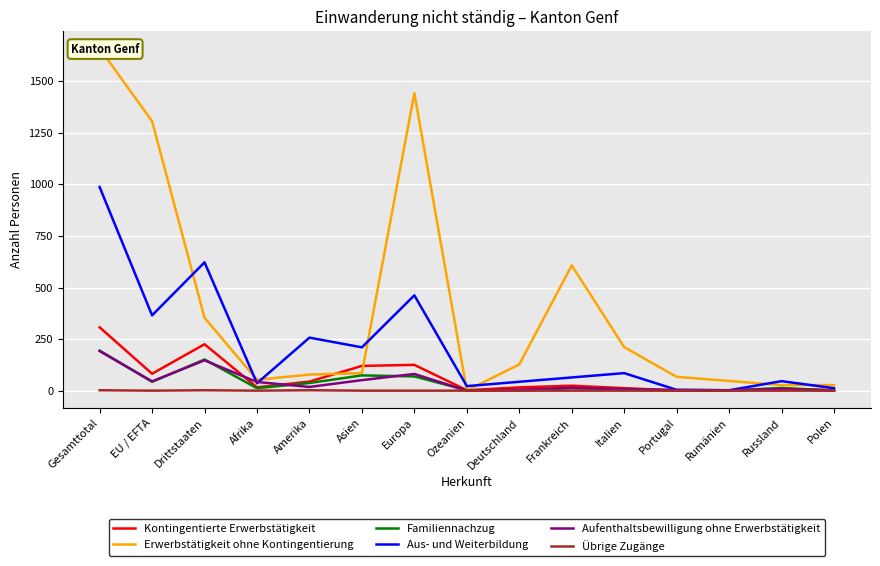

What is the label of the 2nd point from the right?

Russland